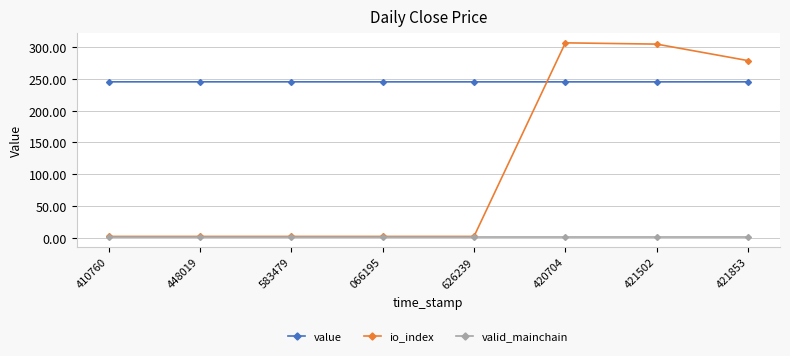

What is the total value across all series at 421502?

551.5